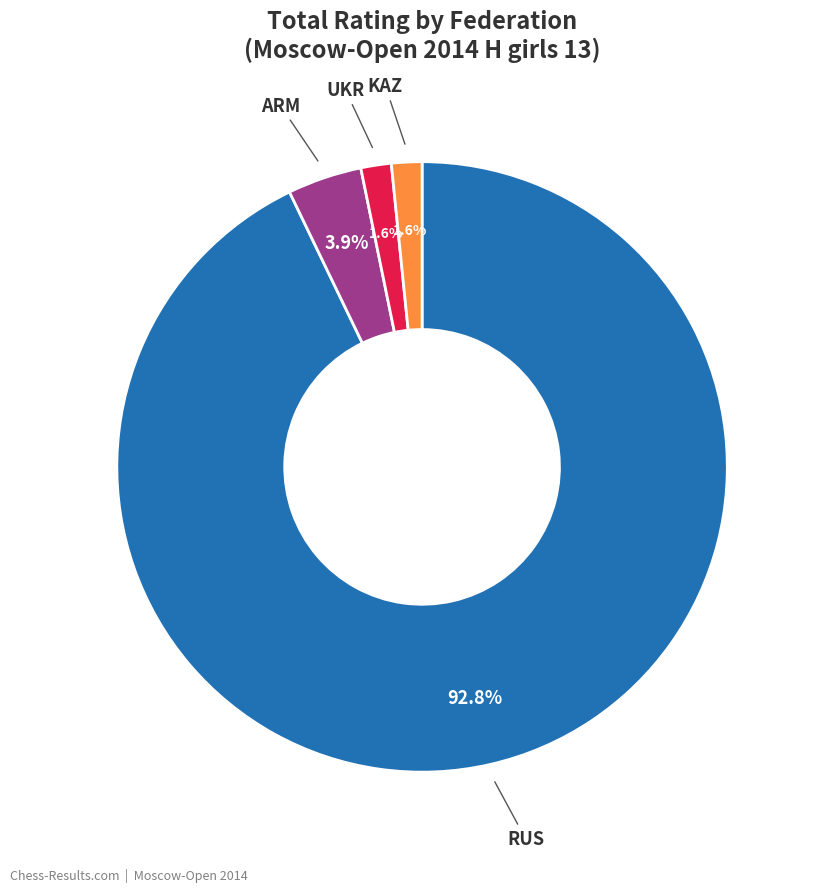

To the nearest percent, what is the difference between the largest and smallest slice percentages?

91%